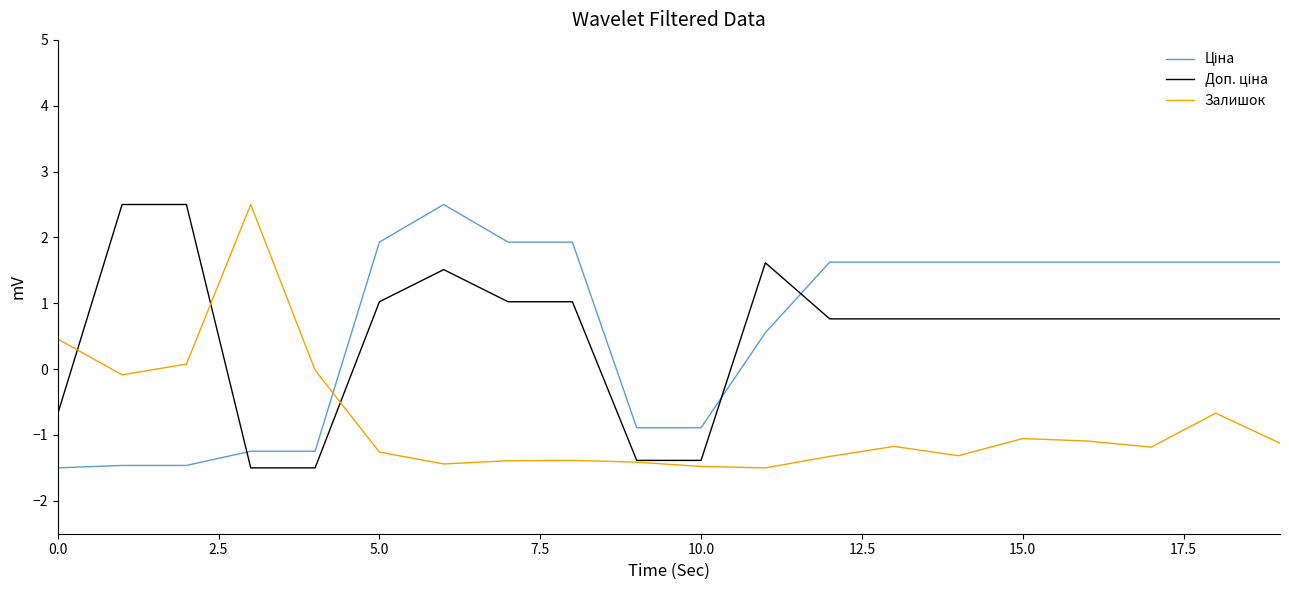

What is the maximum value shown in the chart?

2.5